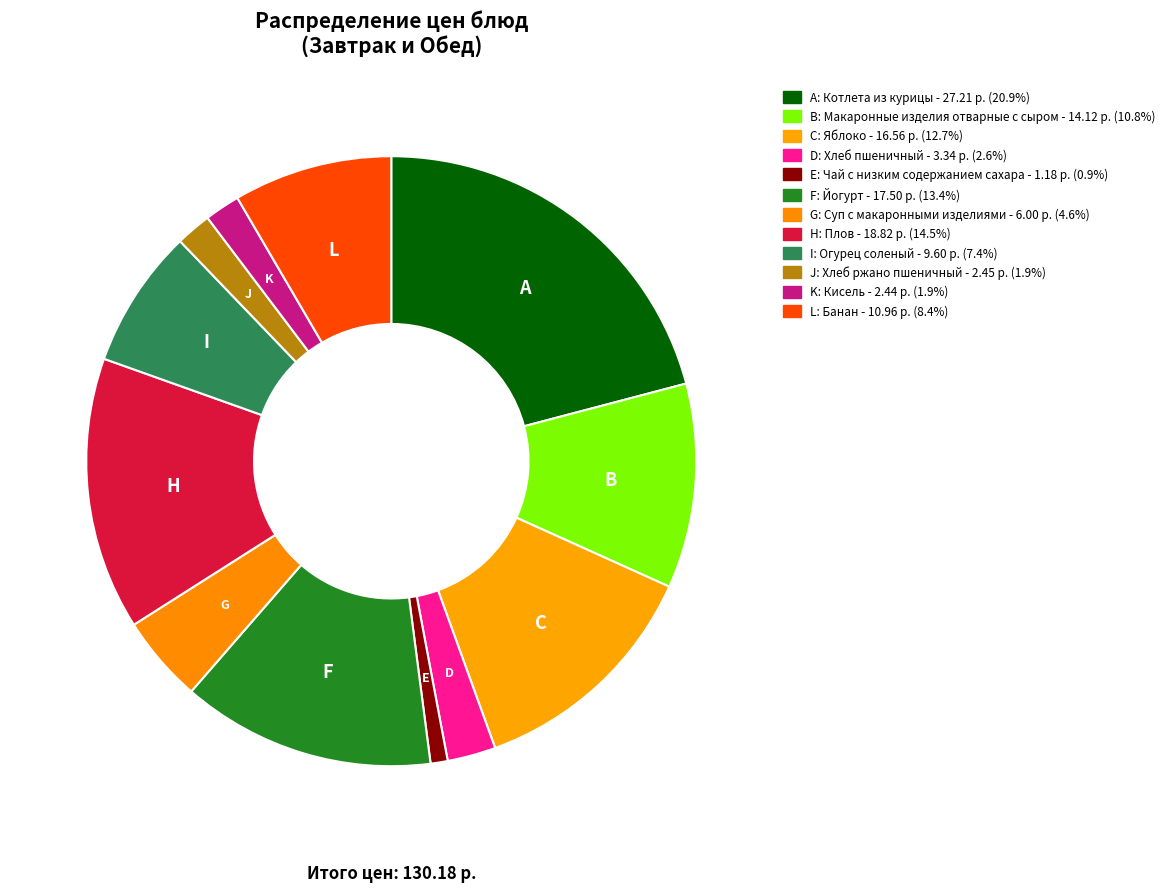

How many slices are in this pie chart?

12